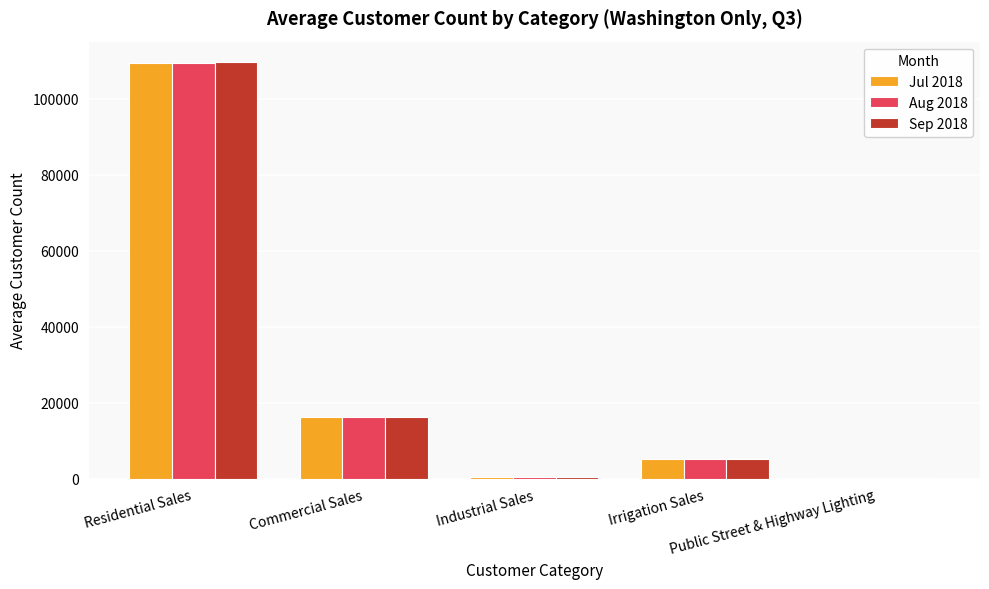

How many data points does each series have?

5